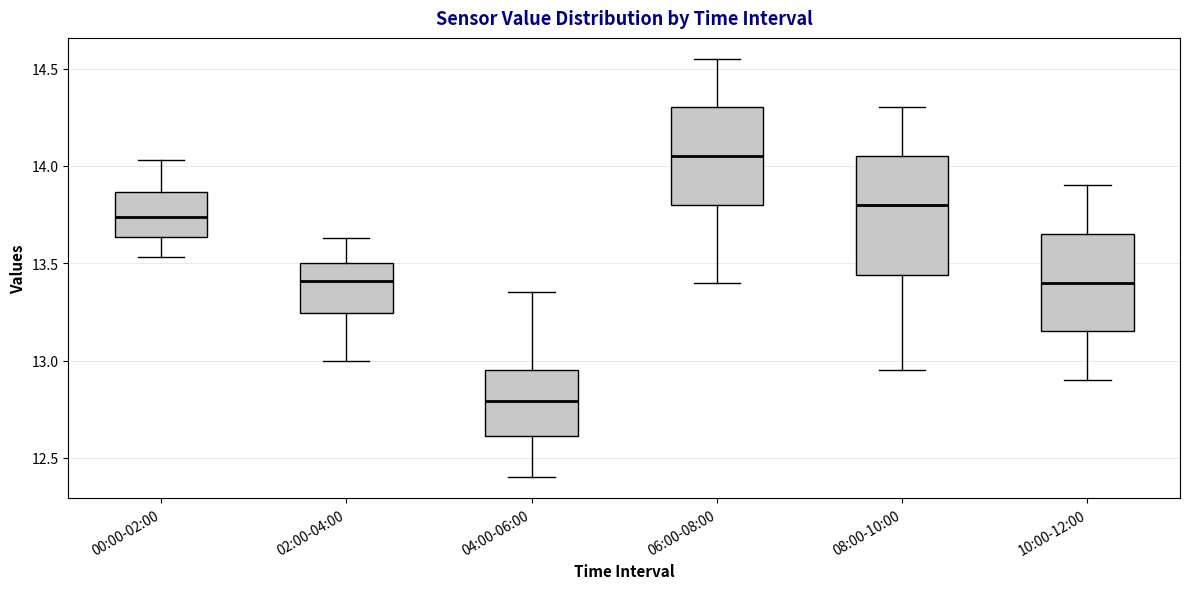

Which box is the tallest, from its lower edge to its upper edge?

08:00-10:00